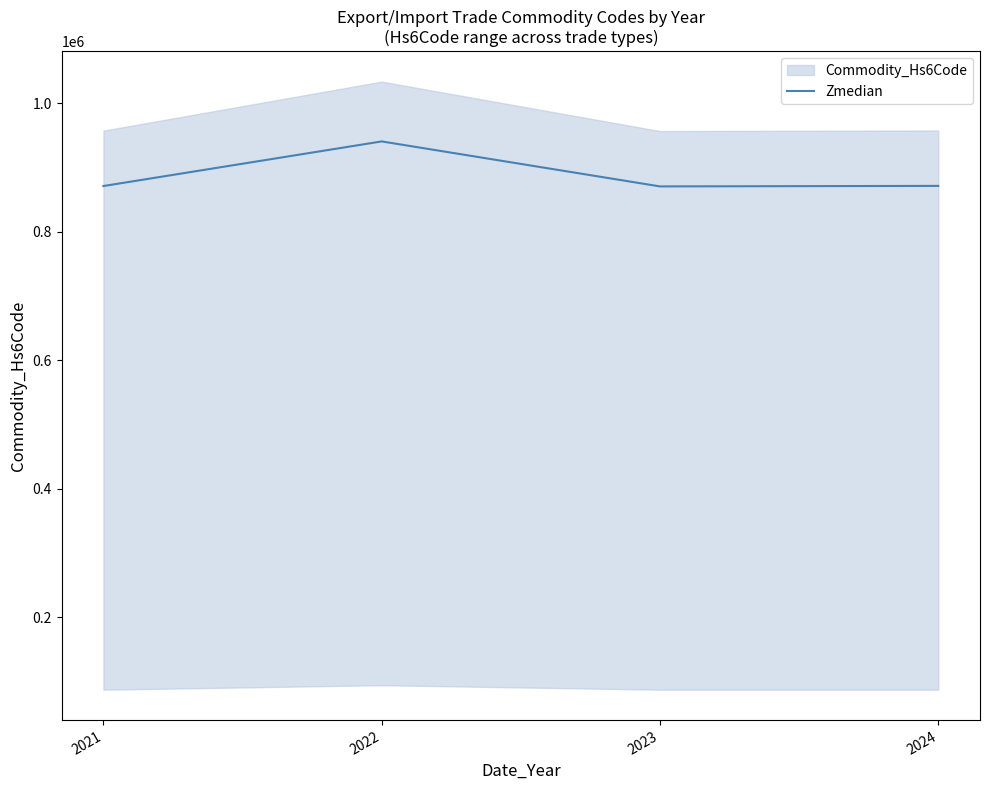

What is the minimum value shown in the chart?

870321